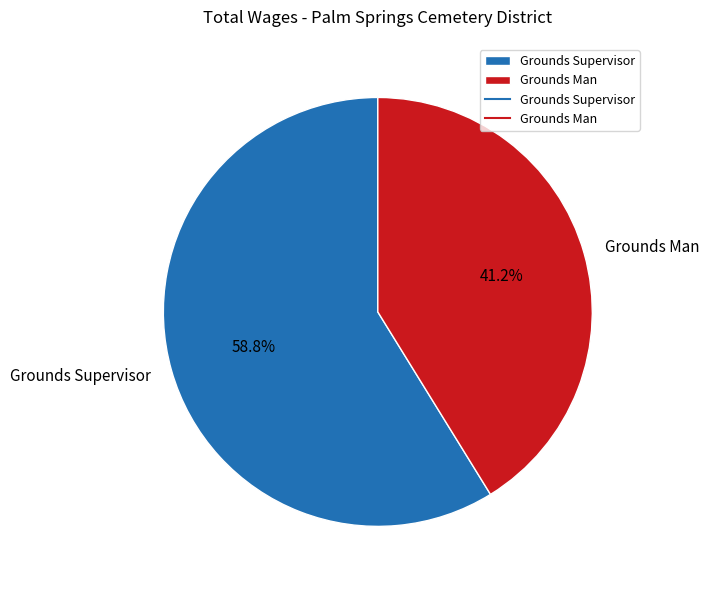

How many slices are in this pie chart?

2